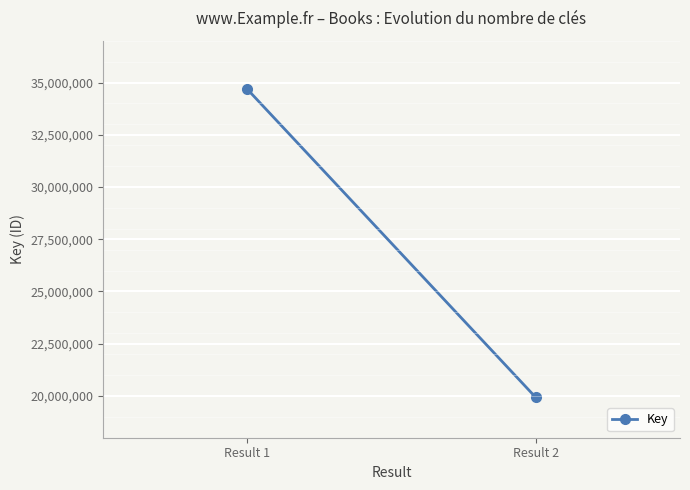

What is the change in value from Result 1 to Result 2?

-14753674